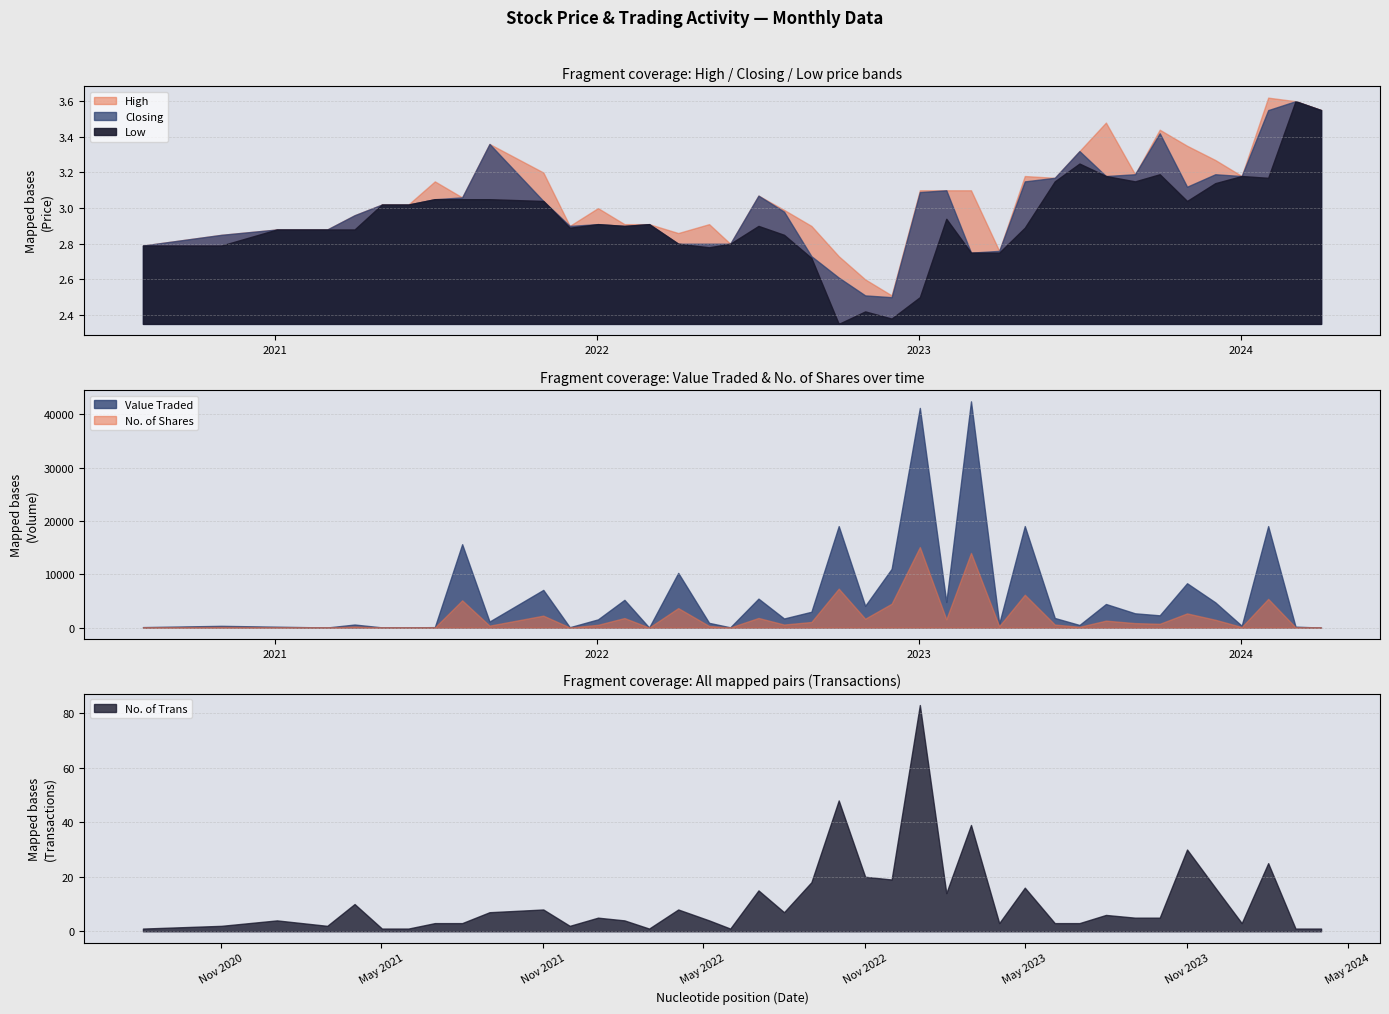

Is it true that Low equals 3.8 at 01/02/2022?

False